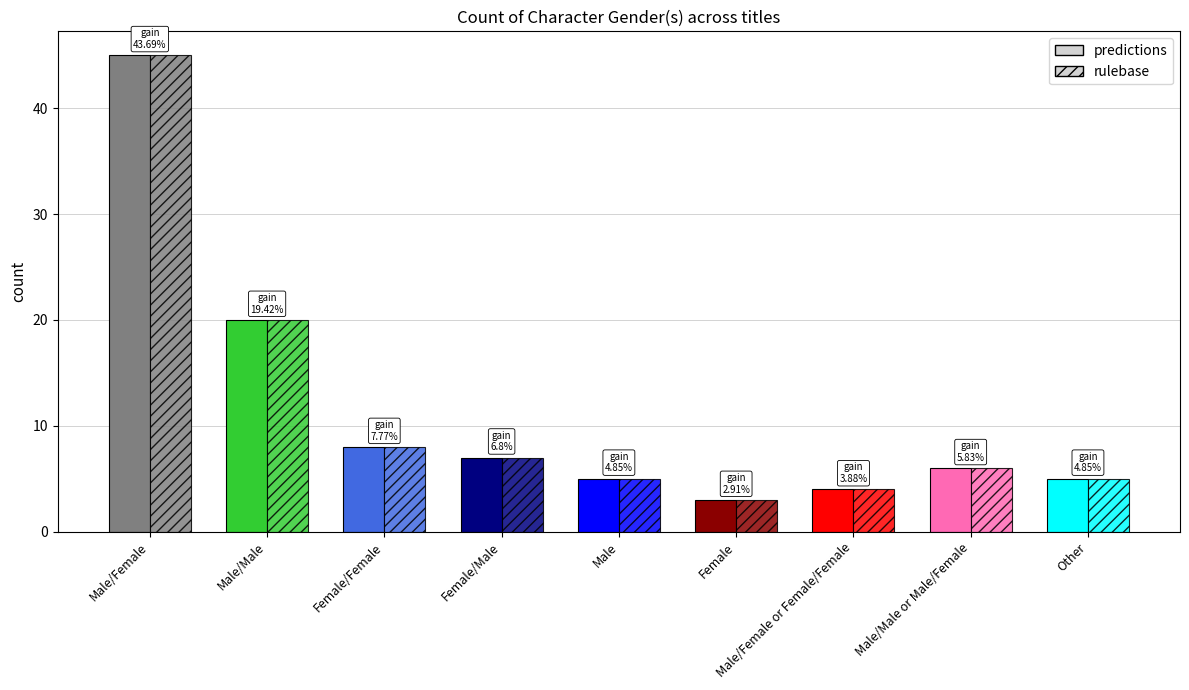

Which series has the largest total across all categories?

predictions